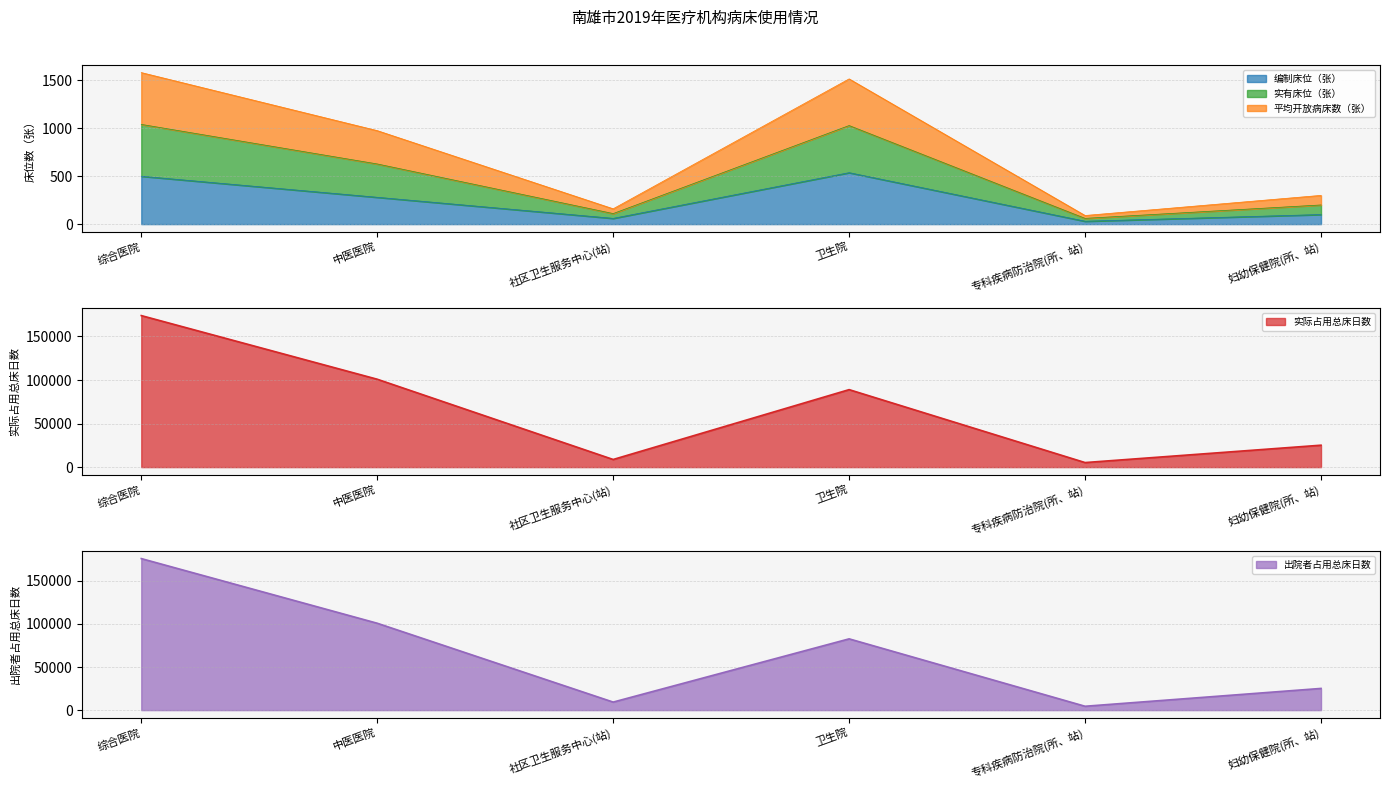

How many values in the 出院者占用总床日数 series are below 82712?

3